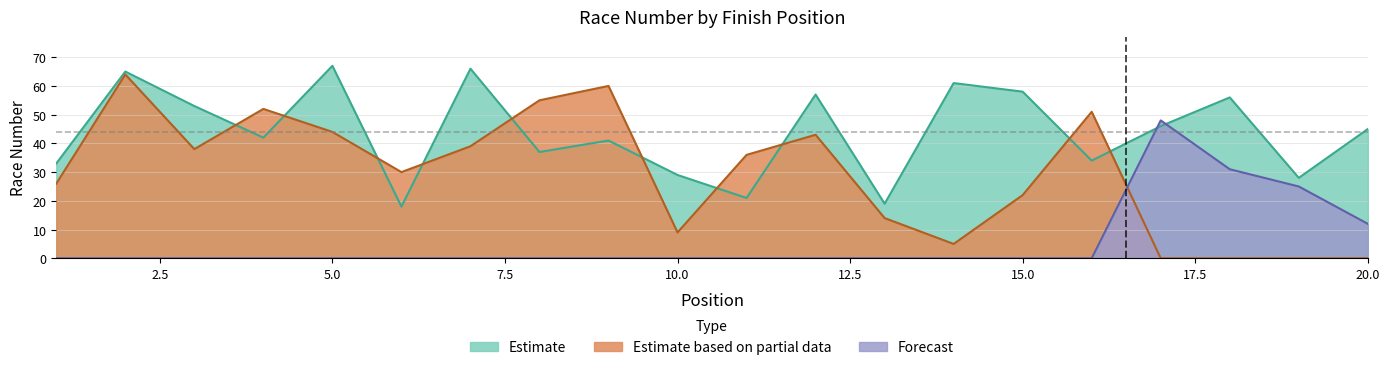

True or false: Forecast and Estimate based on partial data intersect in this chart.

True